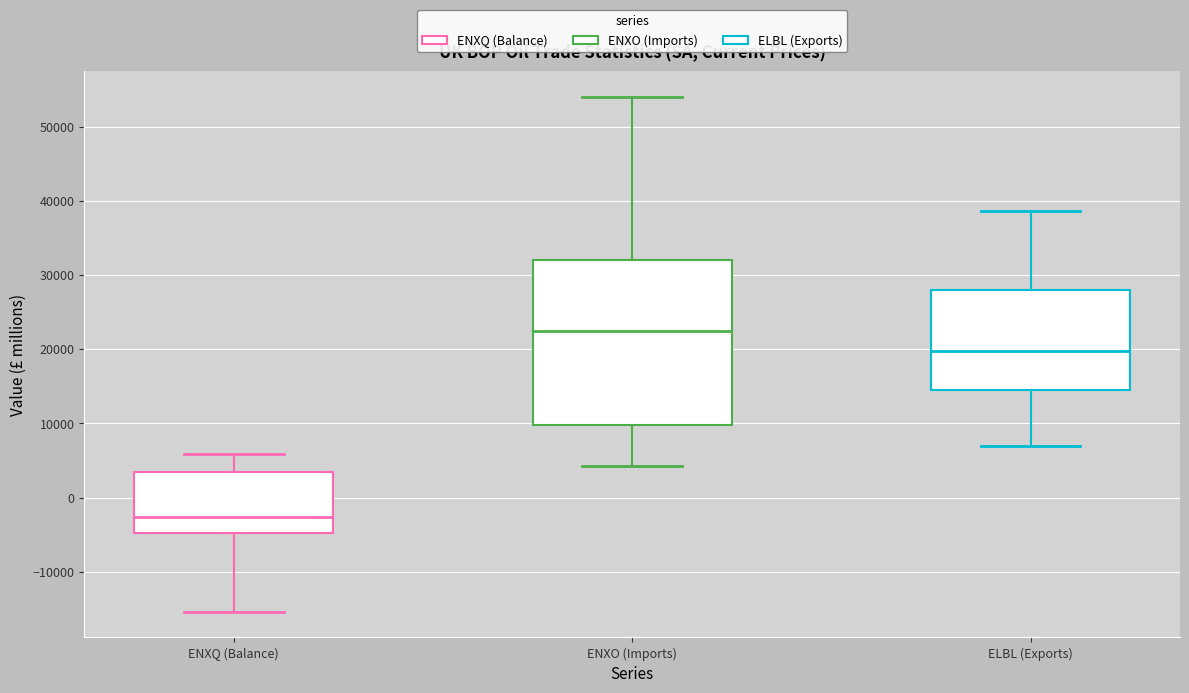

Reading left to right, transcribe this box plot: for each box, give where its median line is, the range the box spans, and where its two whiskers end, as read against the y-axis. The values are not printed on the chart, so give them approximately, as read against the axis.

ENXQ (Balance): median -3000, box -5000 to 3000, whiskers -15000 to 6000
ENXO (Imports): median 22000, box 10000 to 32000, whiskers 4000 to 54000
ELBL (Exports): median 20000, box 15000 to 28000, whiskers 7000 to 39000